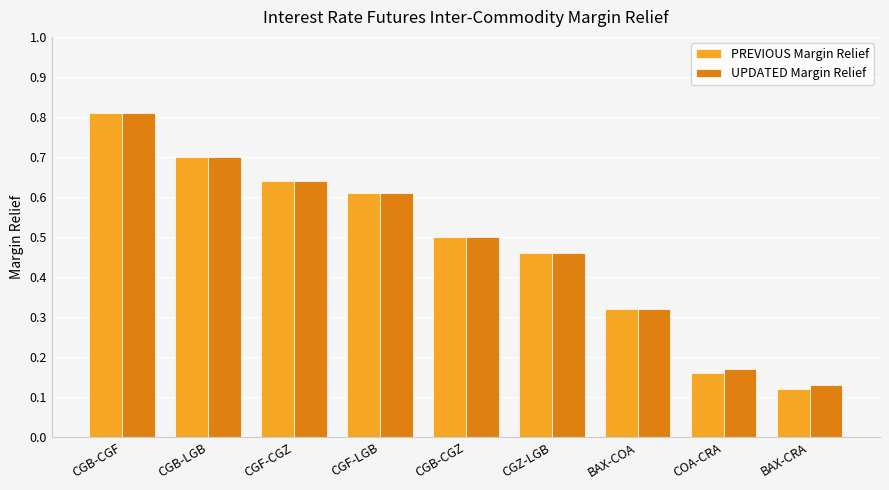

What is the total value across all series at CGB-CGF?

1.6